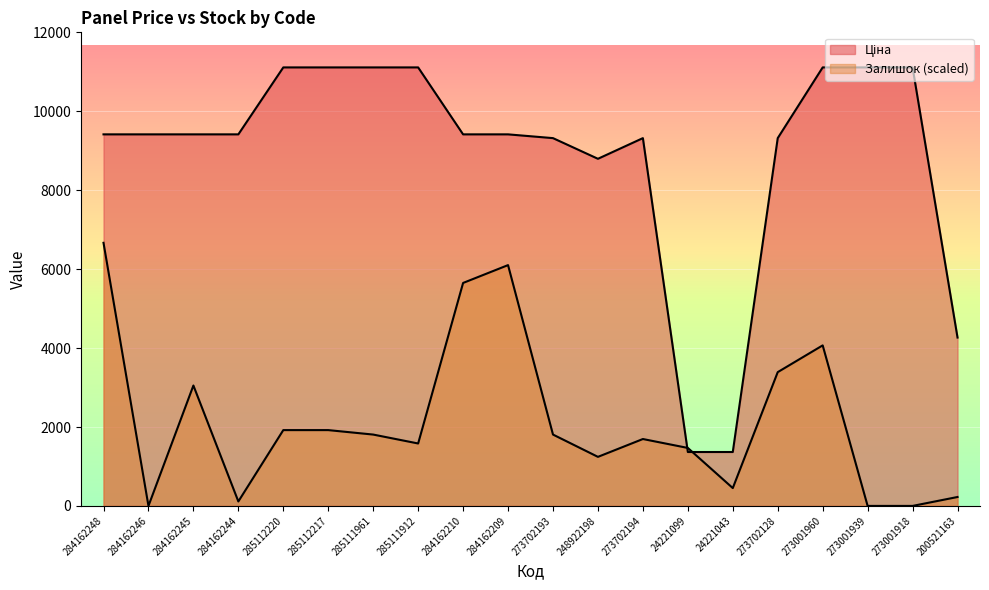

What is the difference between the Залишок values at 285112220 and 285111961?

113.0